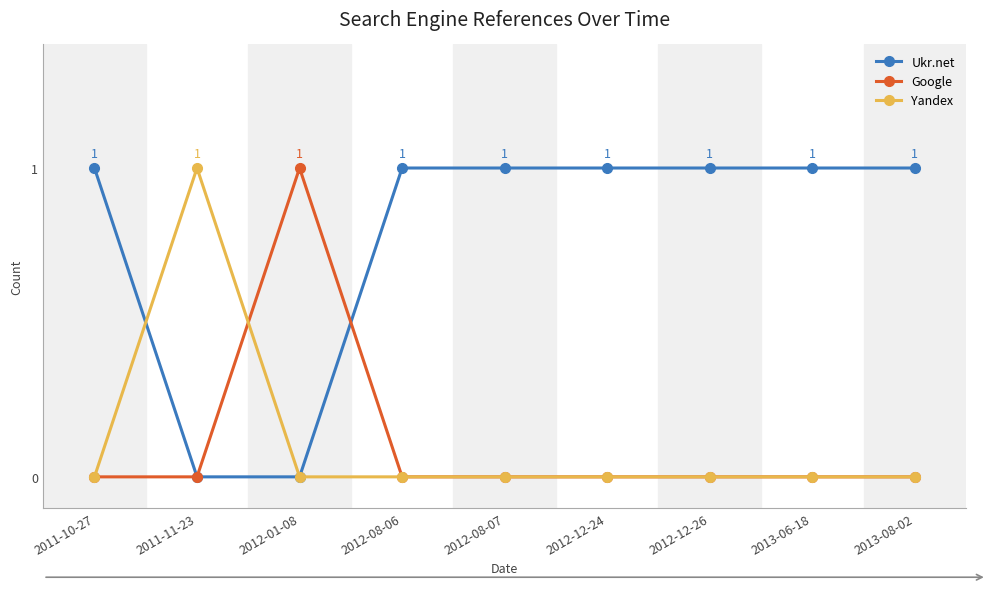

Does the chart display data point markers on the line(s)?

Yes